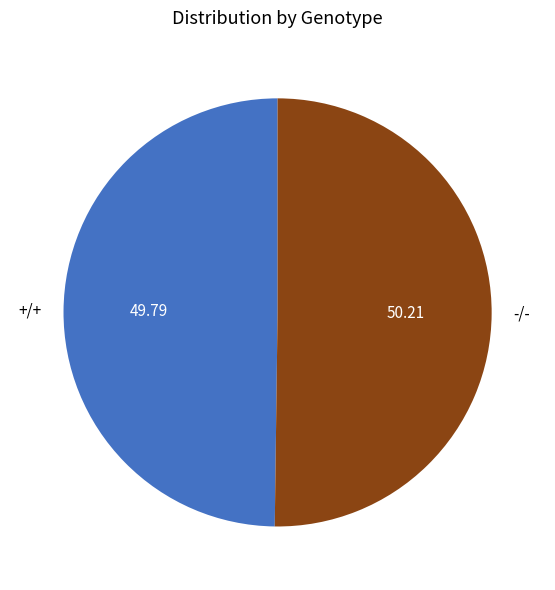

What is the ratio of the value at -/- to the value at +/+?

1.0